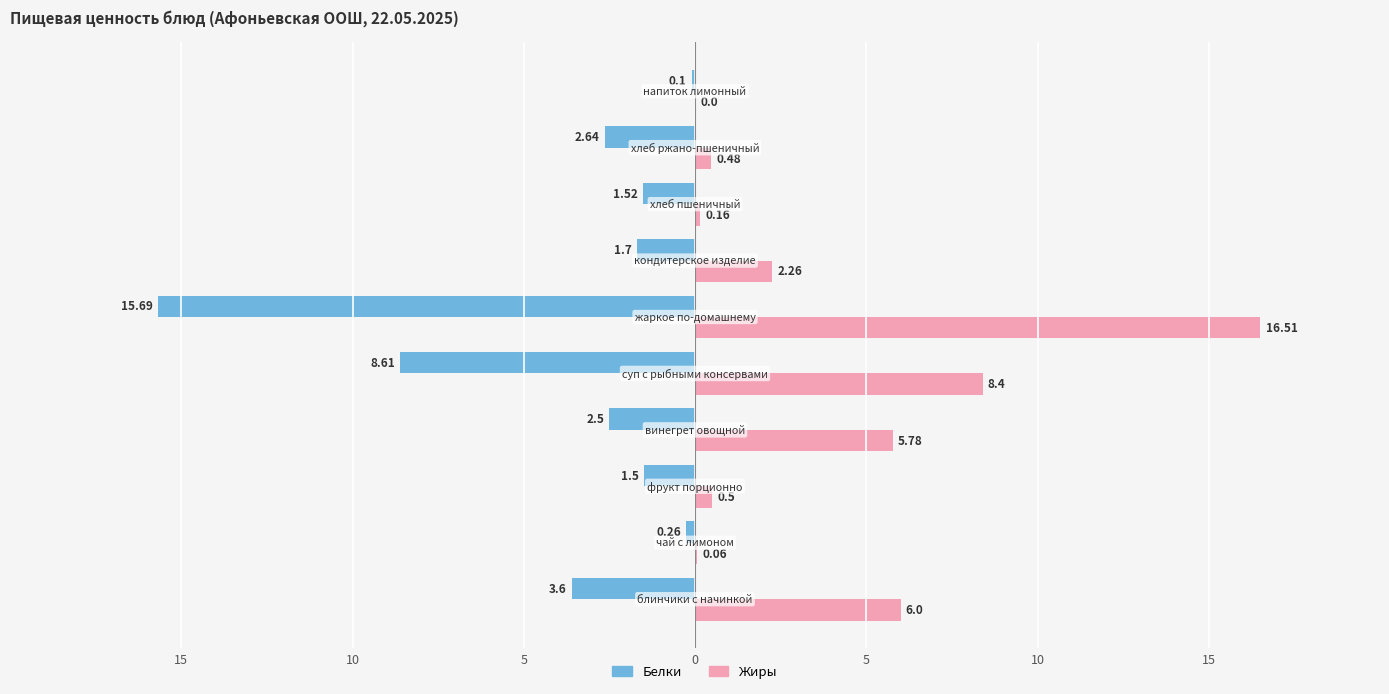

Which series has the largest total across all categories?

Жиры